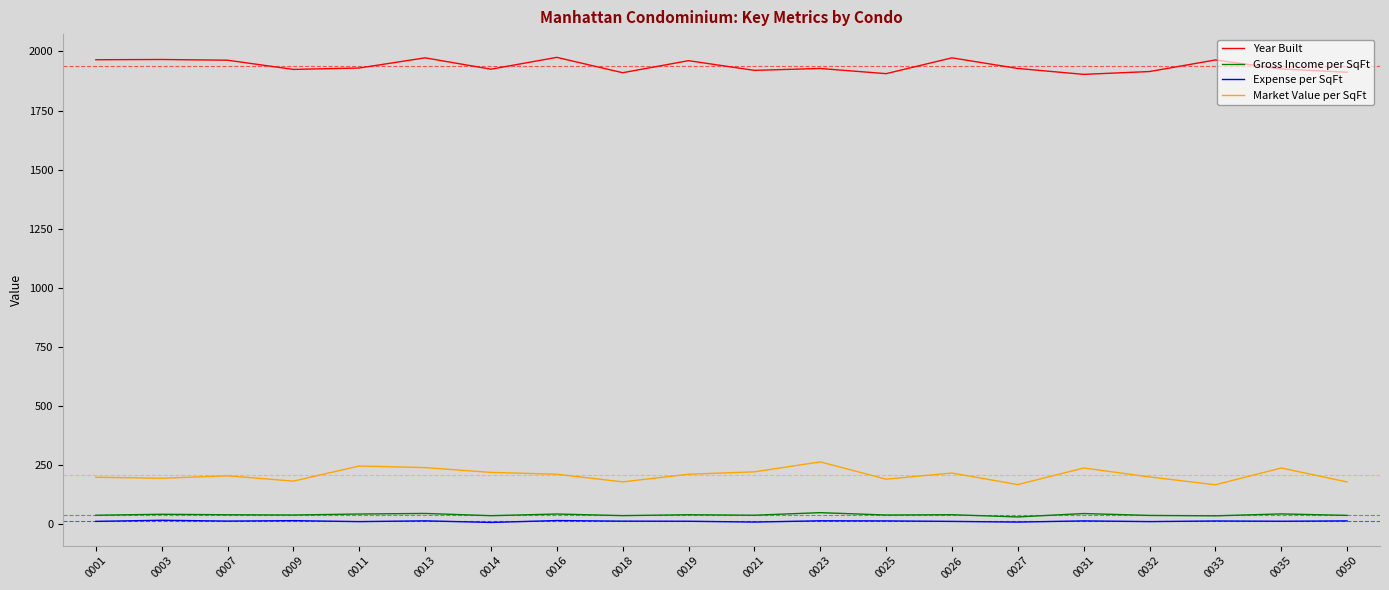

Read the Expense per SqFt value at 0021.

8.0